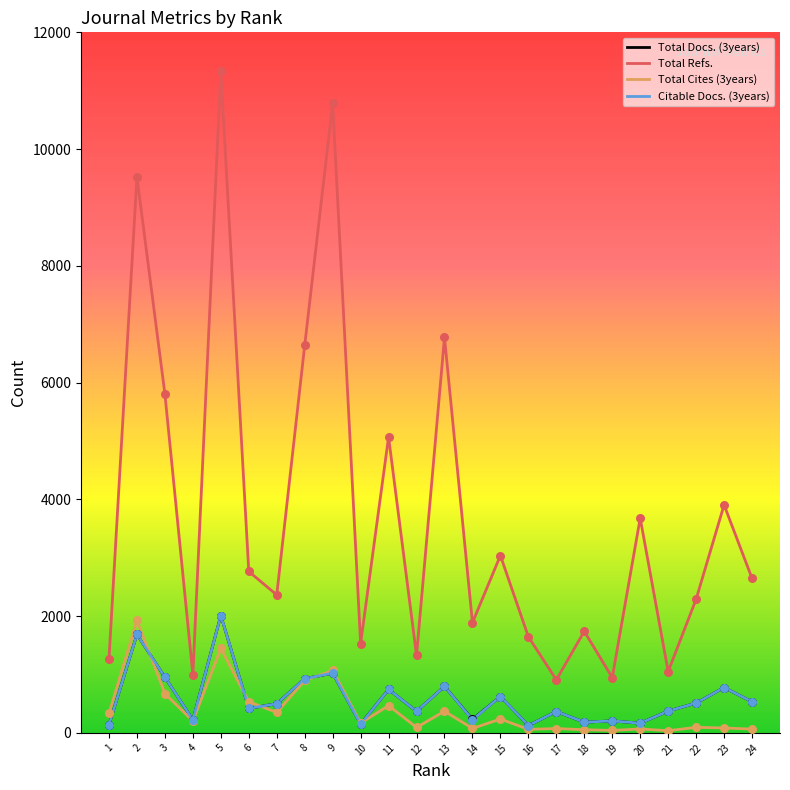

At how many categories does at least one series exceed 2130?

14